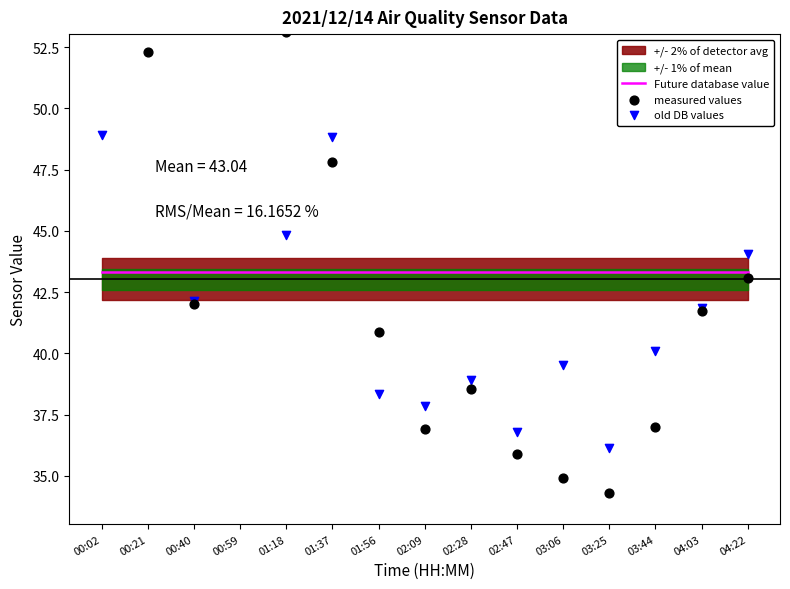

At how many categories does at least one series exceed 38?

15